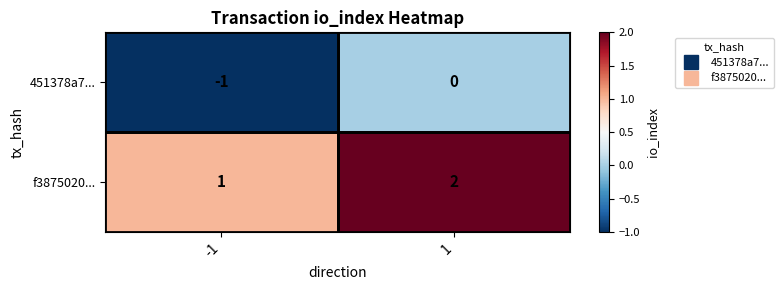

How many series are shown in this chart?

2